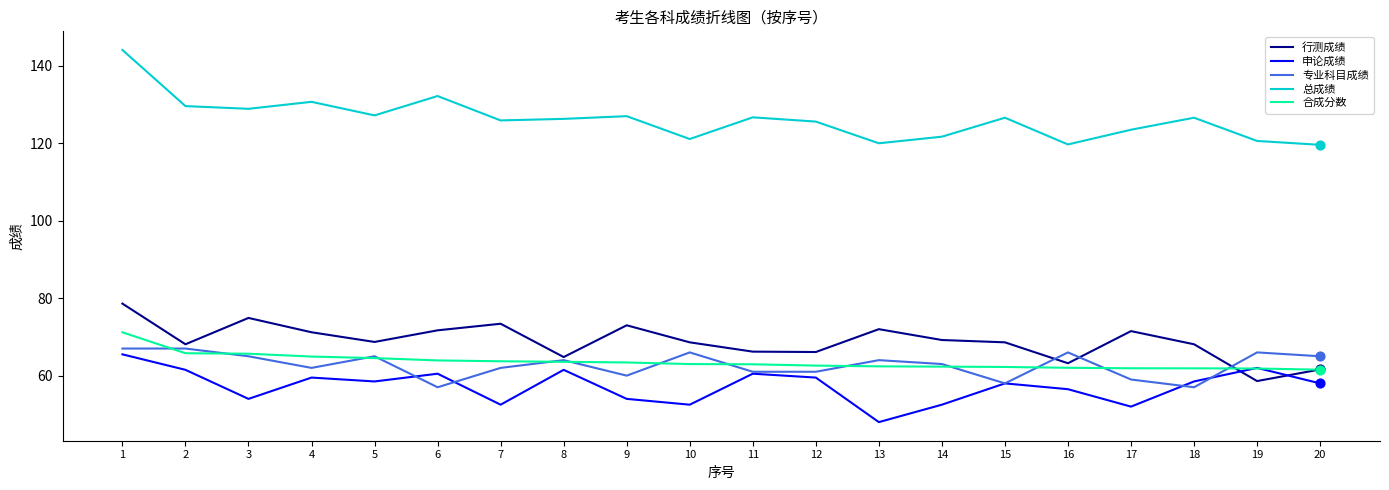

Is the value of 合成分数 at 18 greater than the value of 行测成绩 at 10?

No